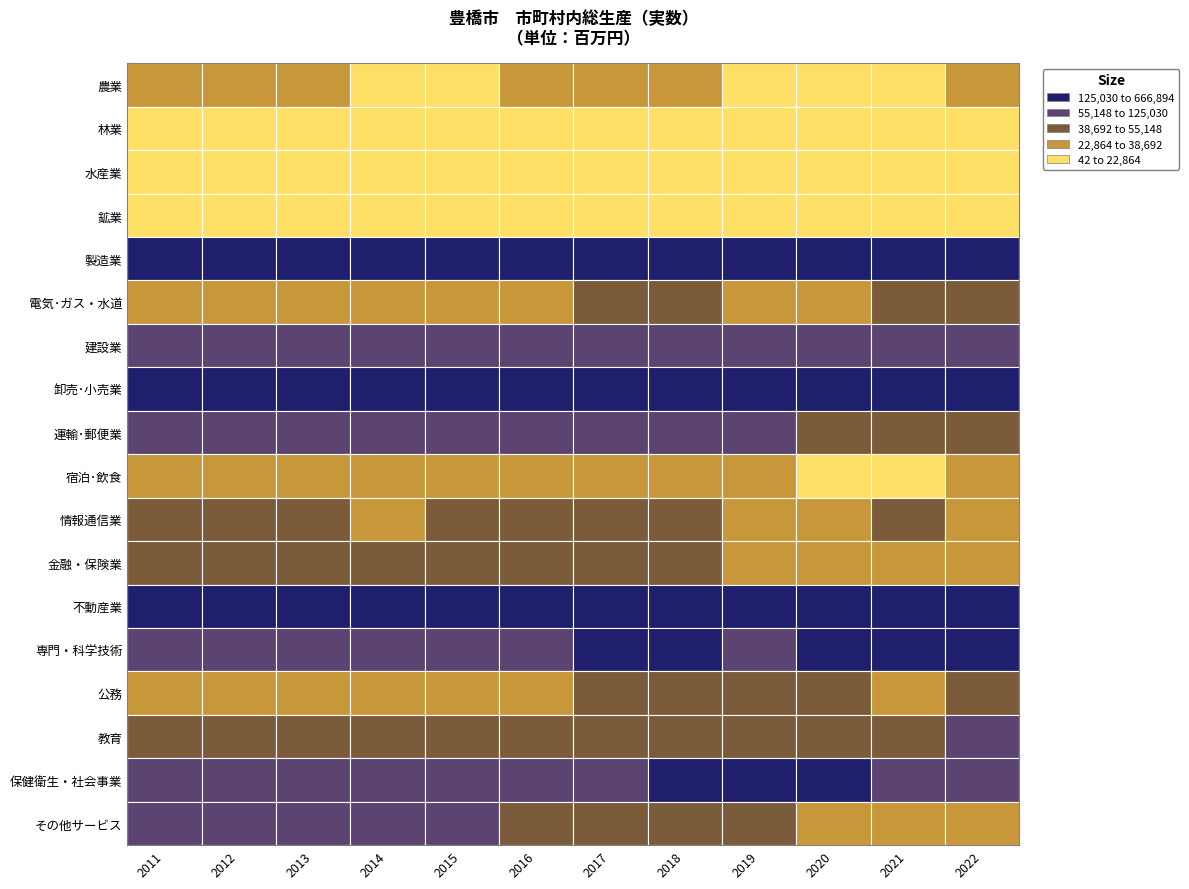

Is the value of その他サービス at 0 greater than the value of 林業 at 2?

Yes